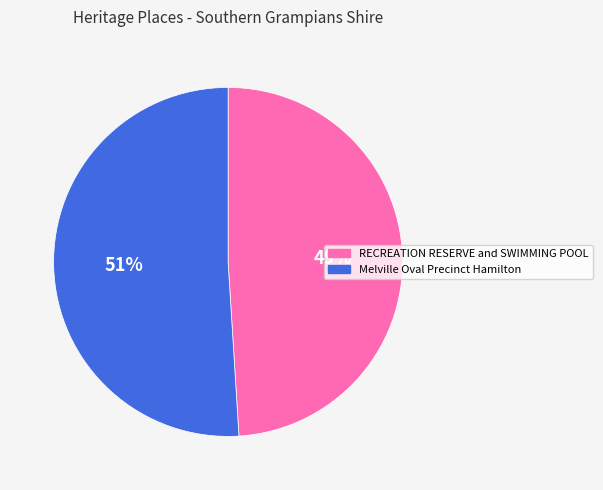

Is there a majority slice in this chart?

Yes